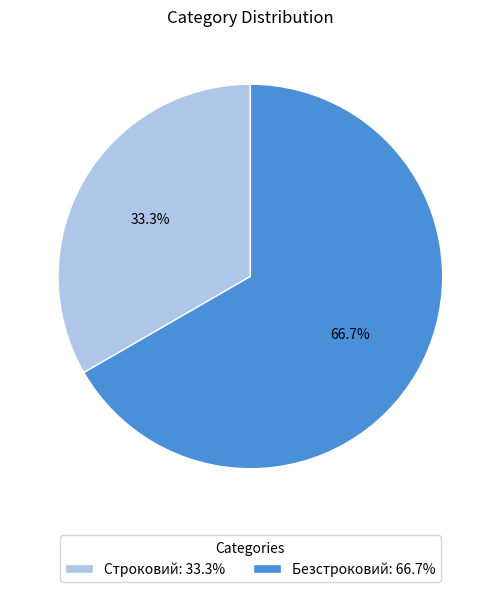

How many slices are in this pie chart?

2